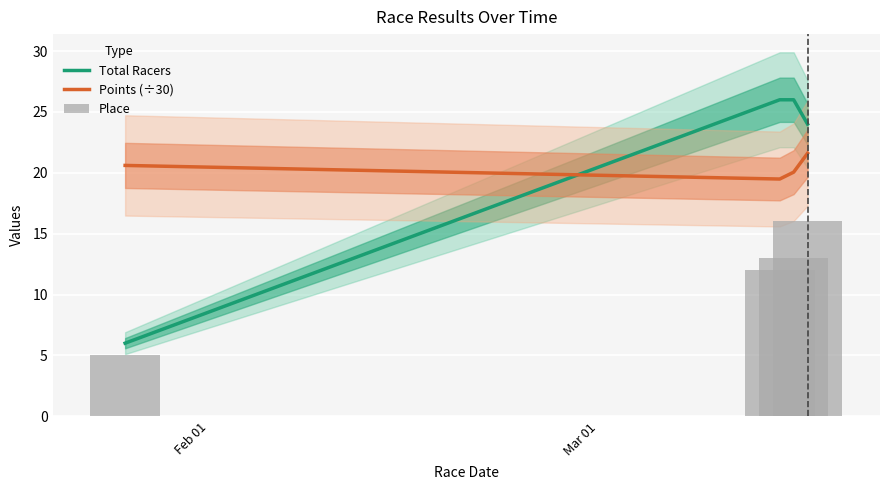

What is the lowest value of the Total Racers series?

6.0